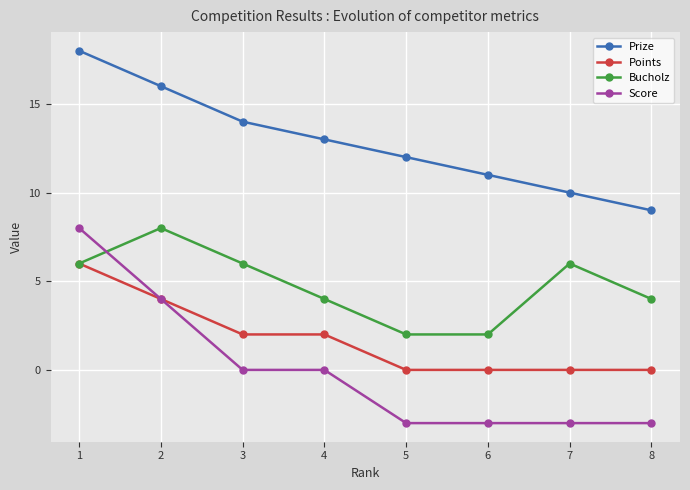

The value of Score at 6 is -3. True or false?

True